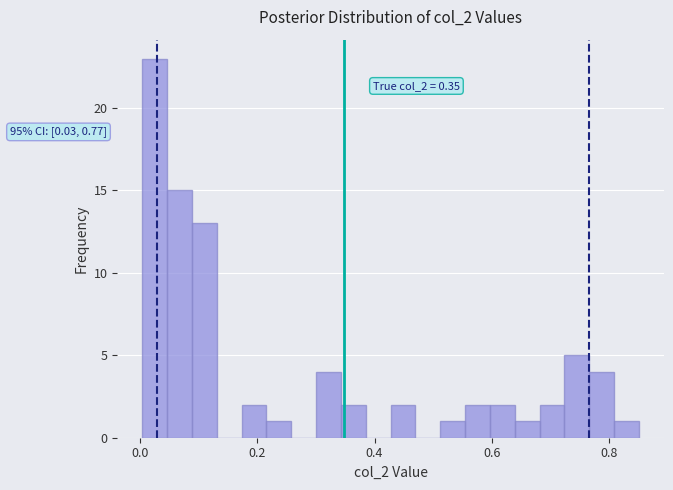

Around what value on the x-axis is the tallest bar? Give the approximate position of its centre, as read against the axis.

0.02